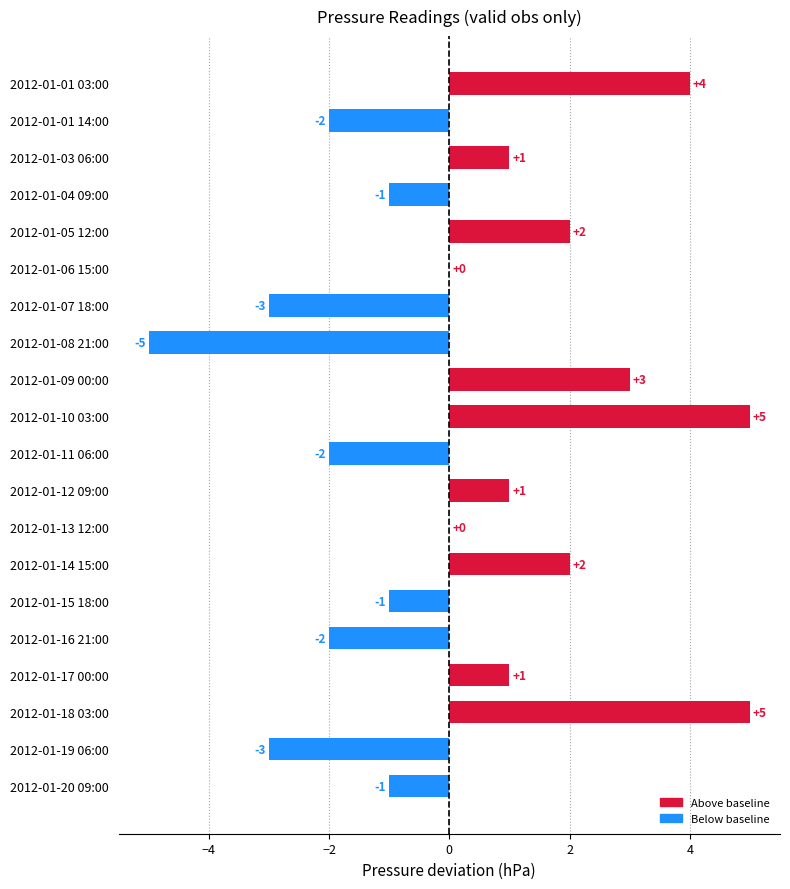

What is the sum of all values?

4